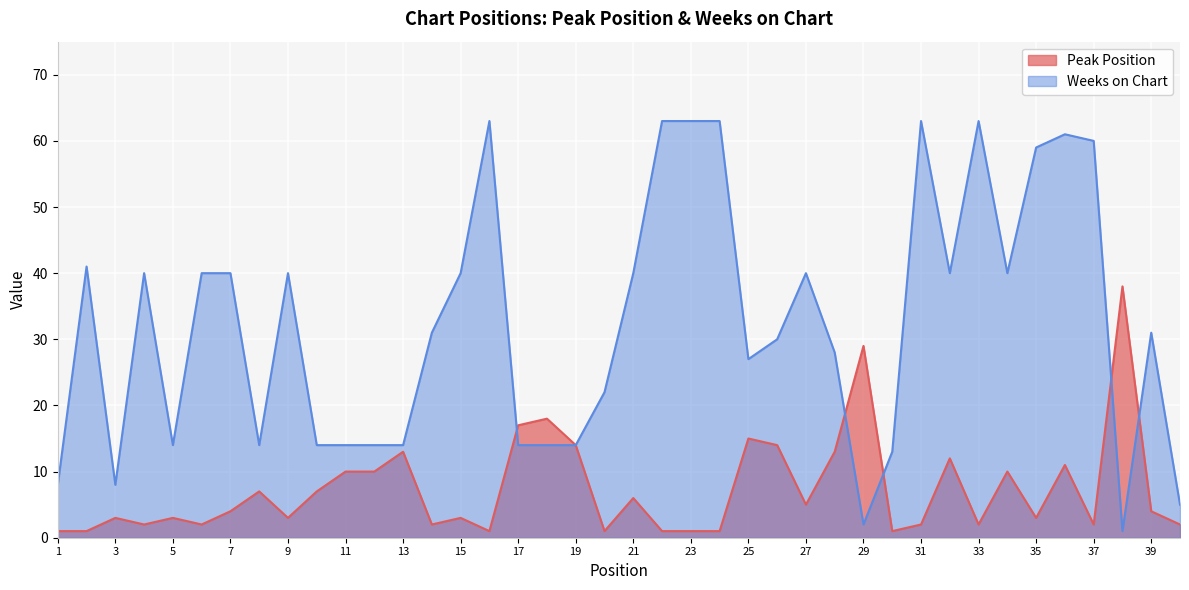

At 19, list the series in order from largest to smallest.

Peak Position, Weeks on Chart